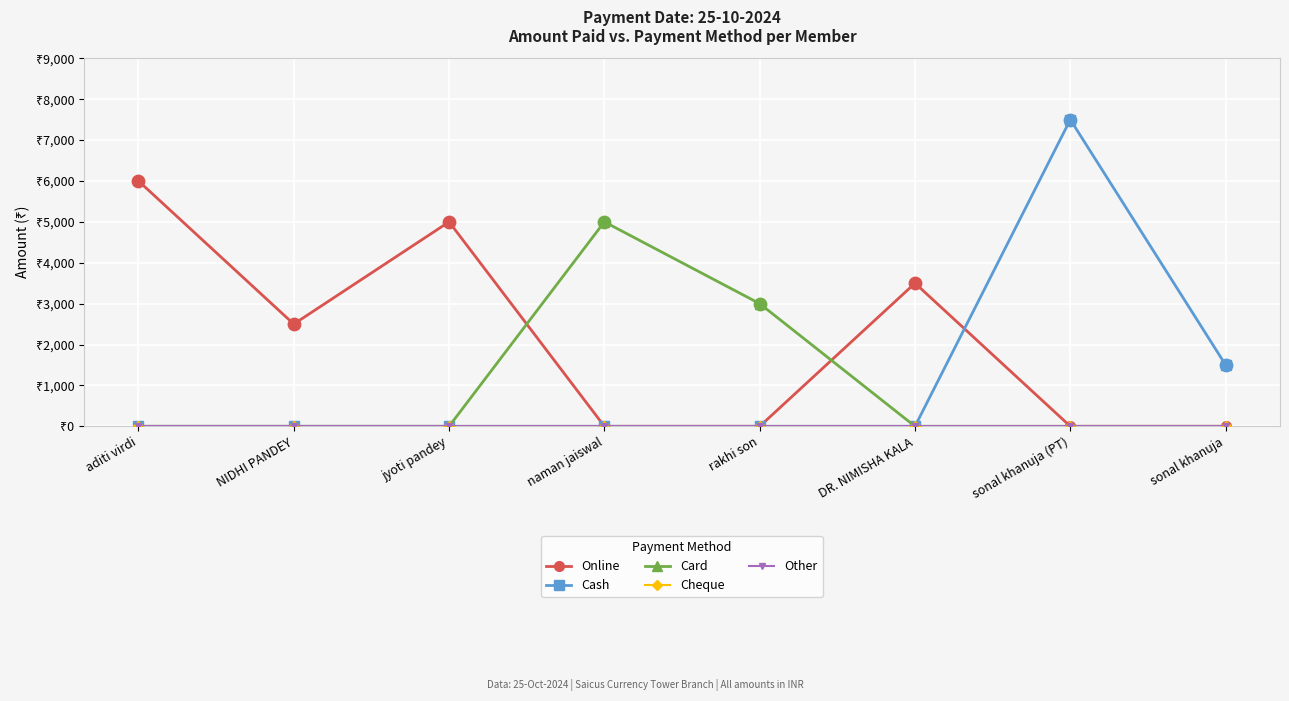

Does the chart have visible grid lines?

Yes